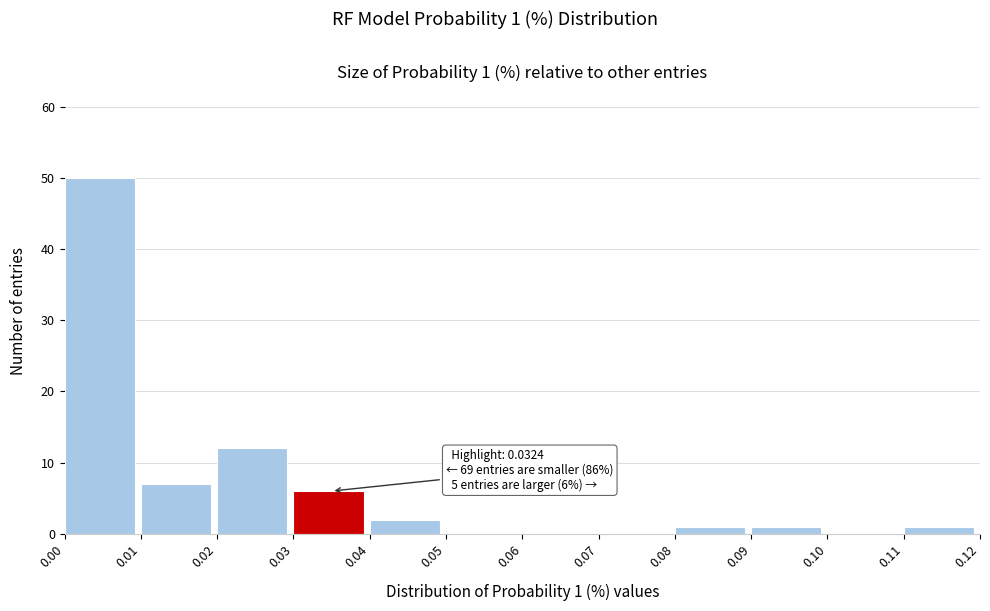

Over which range of the x-axis is the bar tallest?

0.00 to 0.01